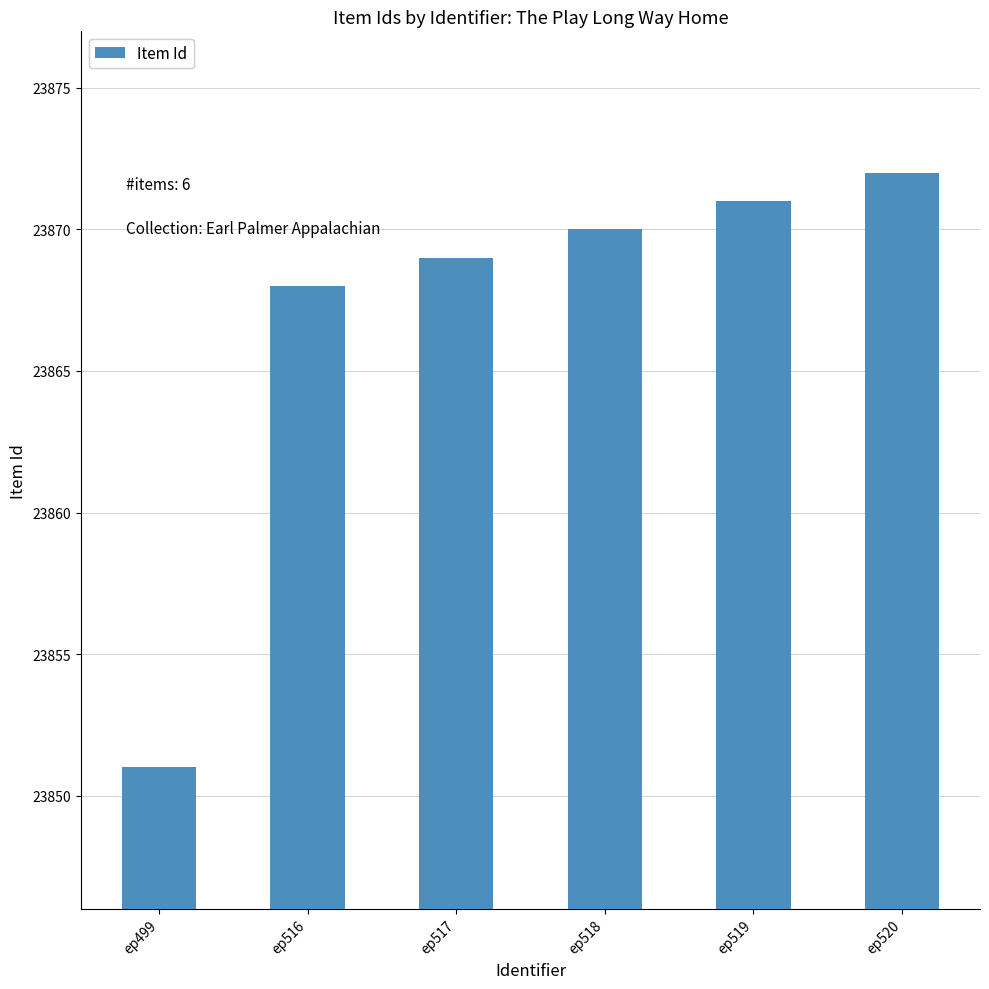

Rank the categories by value from lowest to highest.

ep499, ep516, ep517, ep518, ep519, ep520